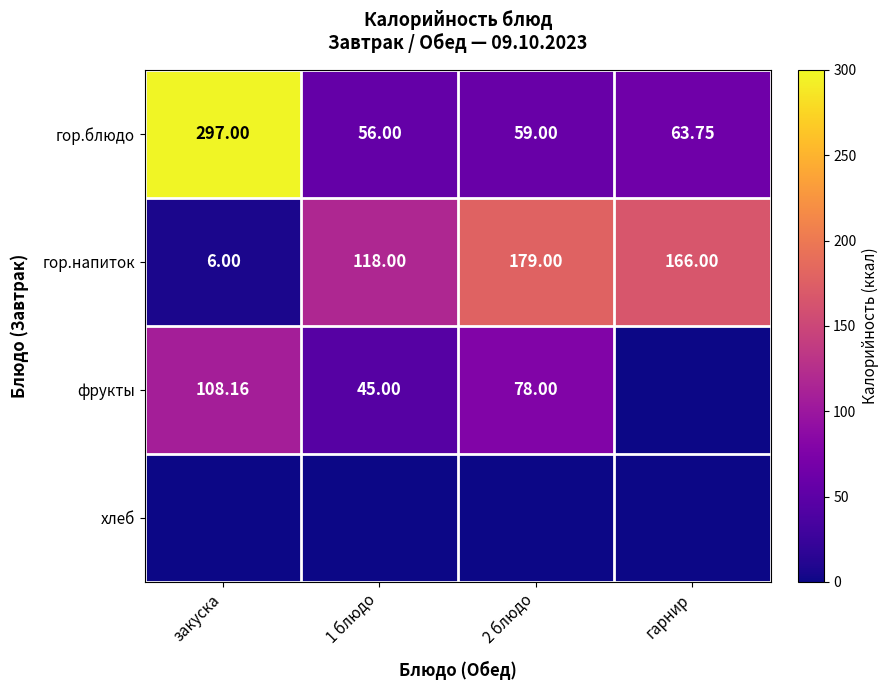

Is it true that фрукты equals 78.0 at 2 блюдо?

True